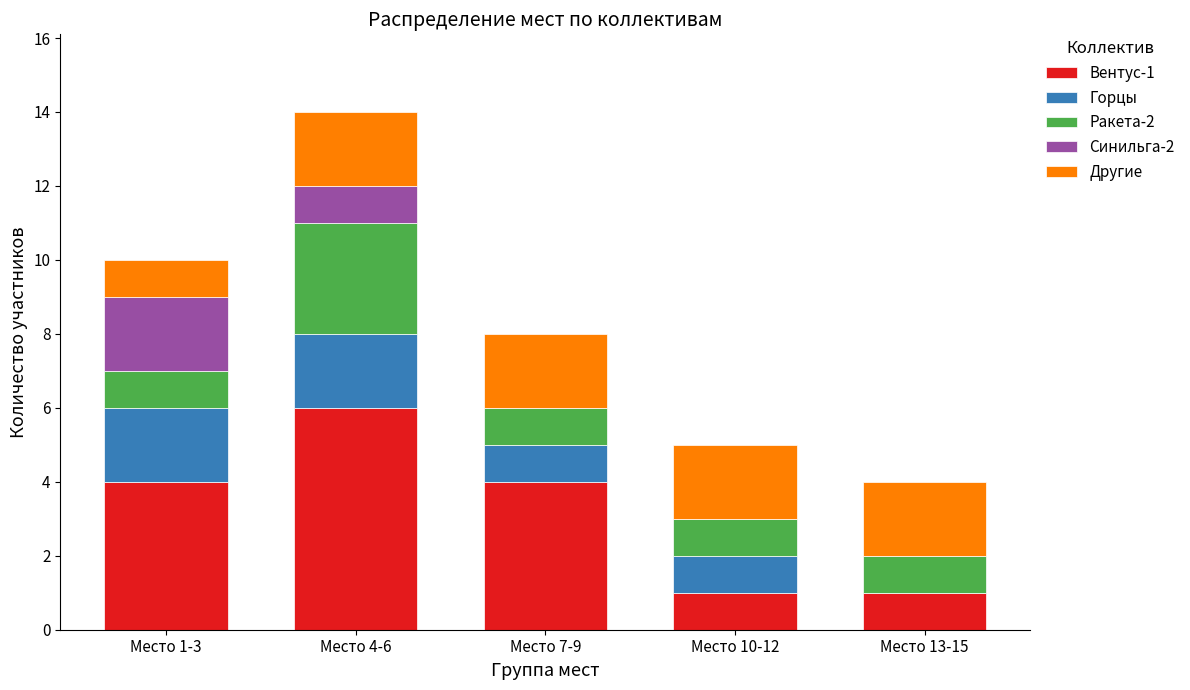

What is the total value across all series at Место 10-12?

5